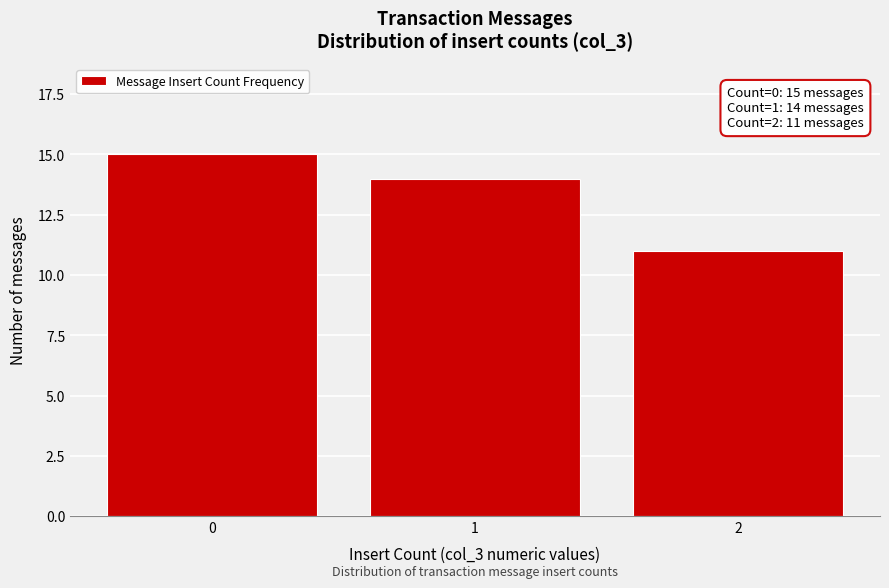

Reading left to right, list all the values displayed in this chart.

15	14	11